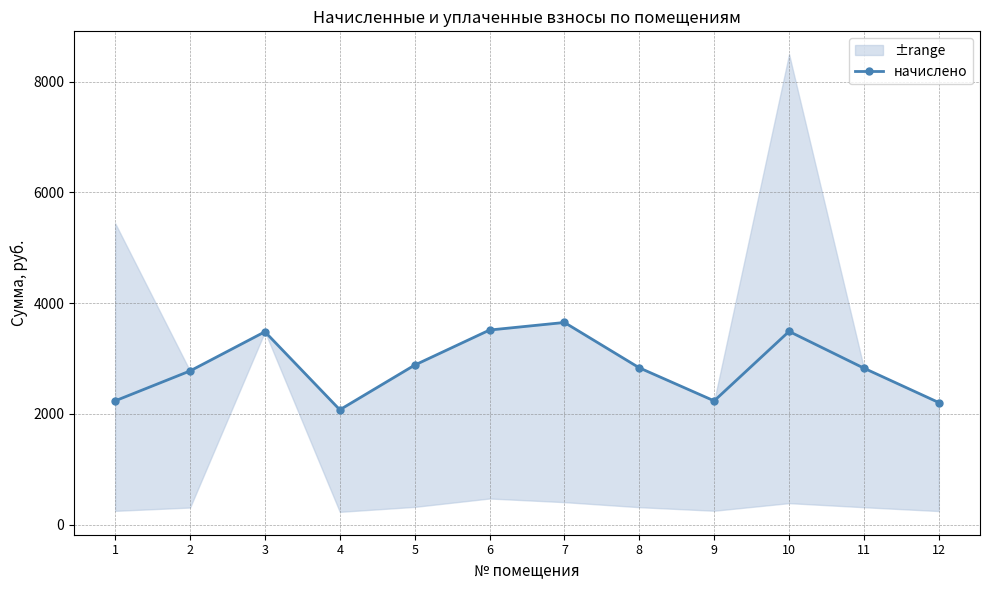

What is the change in value from 10 to 12?

-1285.5